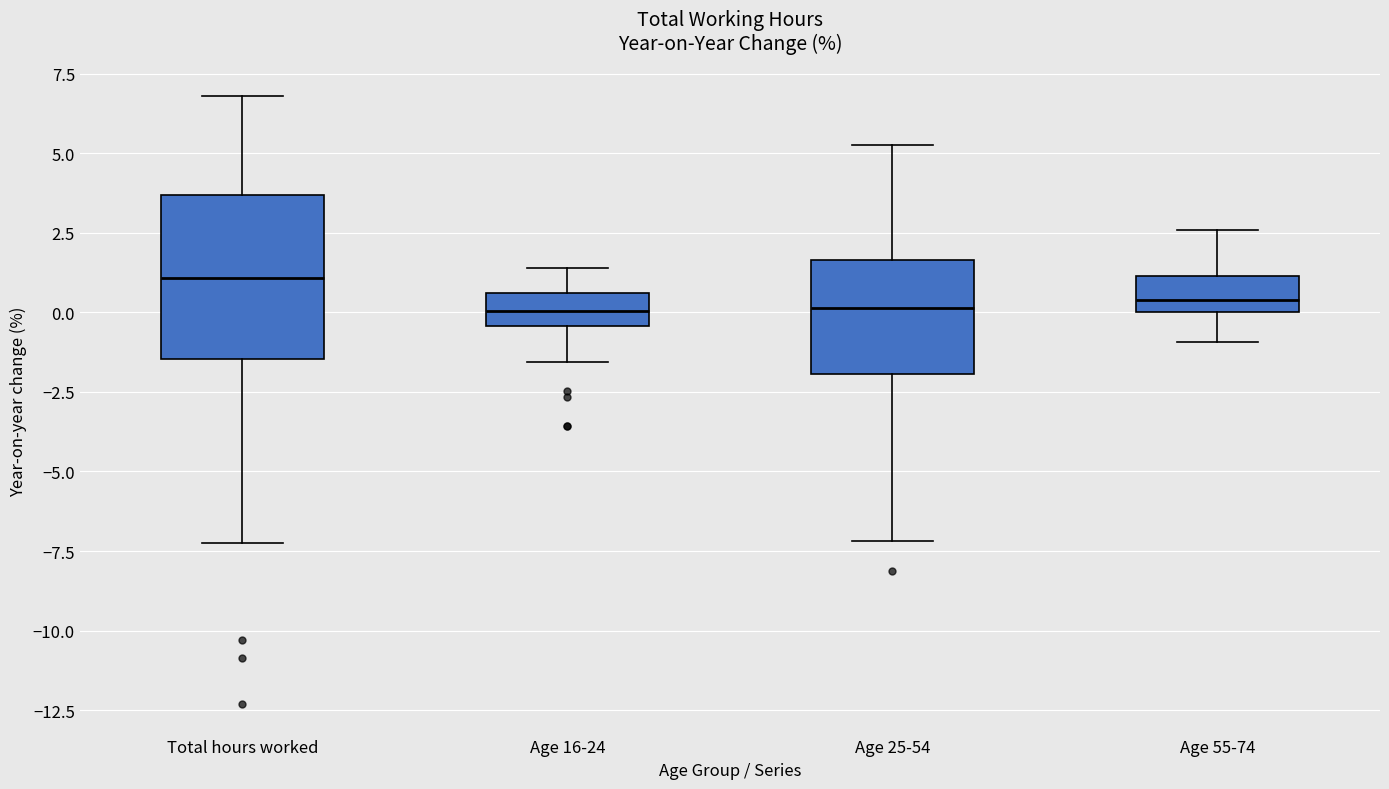

Reading left to right, read every box against the y-axis: the position of its median line, the range the box covers, and the ends of its whiskers. The values are not printed on the chart, so give them approximately, as read against the axis.

Total hours worked: median 1.0, box -1.5 to 3.5, whiskers -7.0 to 7.0
Age 16-24: median 0.0, box -0.5 to 0.5, whiskers -1.5 to 1.5
Age 25-54: median 0.0, box -2.0 to 1.5, whiskers -7.0 to 5.5
Age 55-74: median 0.5, box 0.0 to 1.0, whiskers -1.0 to 2.5